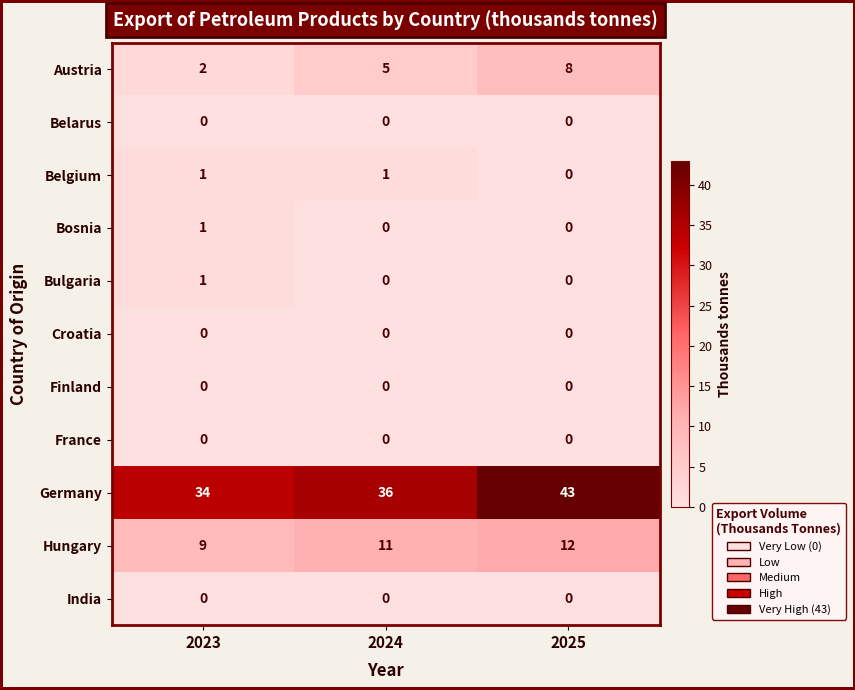

Which series has the largest total across all categories?

Germany